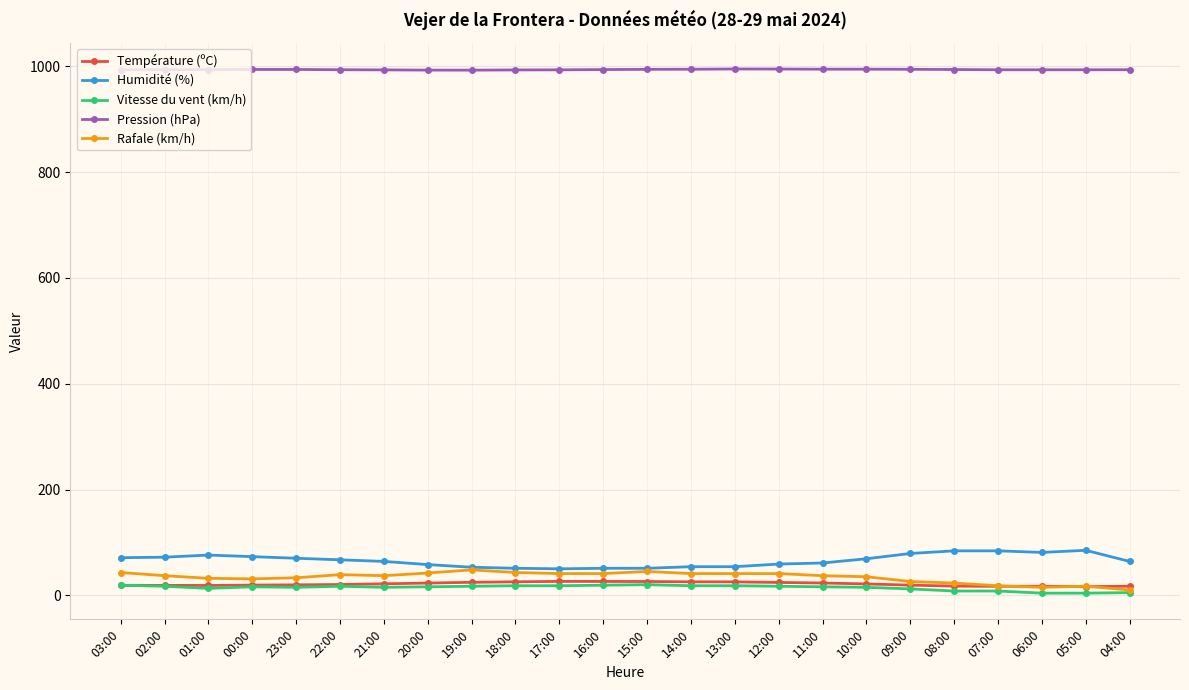

What is the greatest value displayed?

995.3